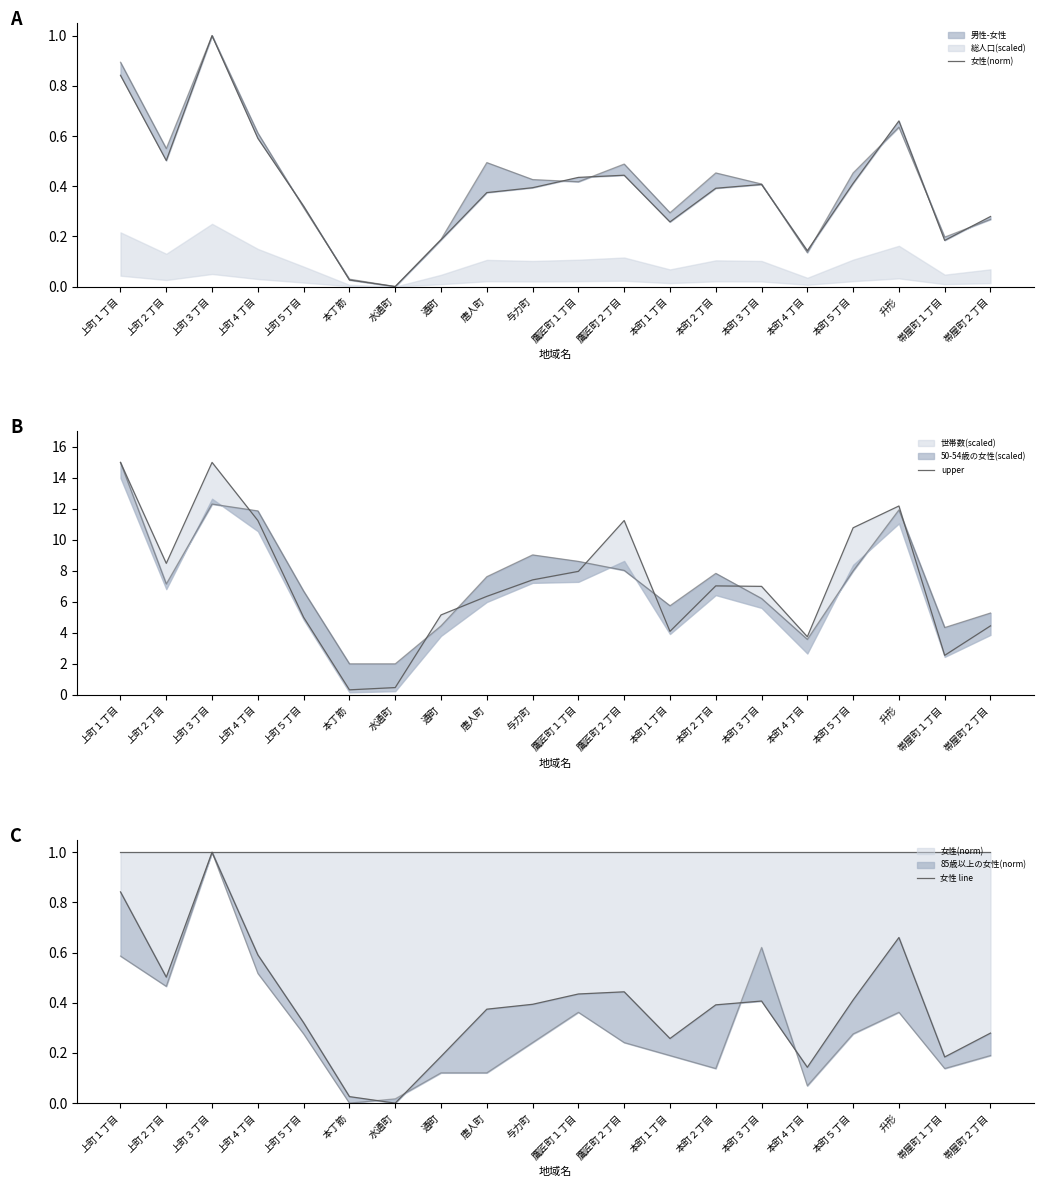

What is the value of the 女性(norm) point at the 15th from the left?

0.4